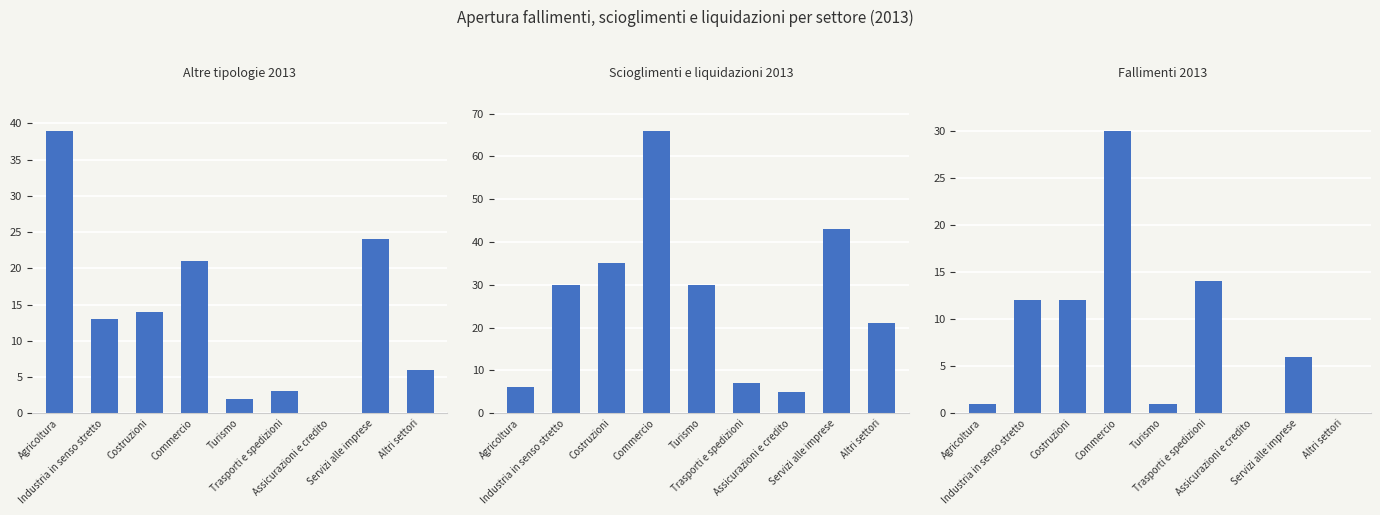

Is the value of Altre tipologie 2013 at Altri settori greater than the value of Scioglimenti e liquidazioni 2013 at Industria in senso stretto?

No